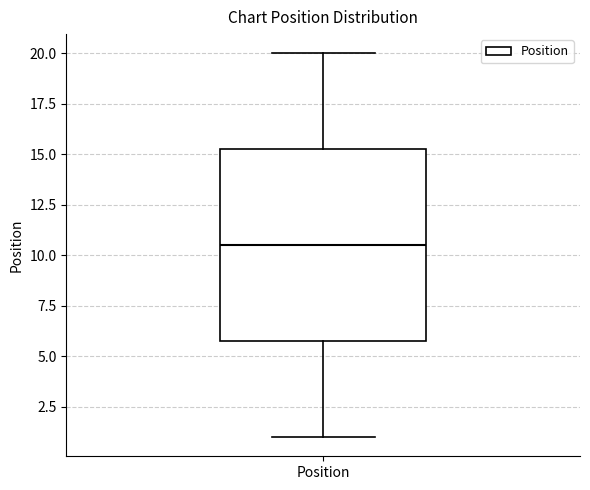

Where is the upper edge of the box for Position on the y-axis? The values are not printed on the chart, so give them approximately, as read against the axis.

15.5